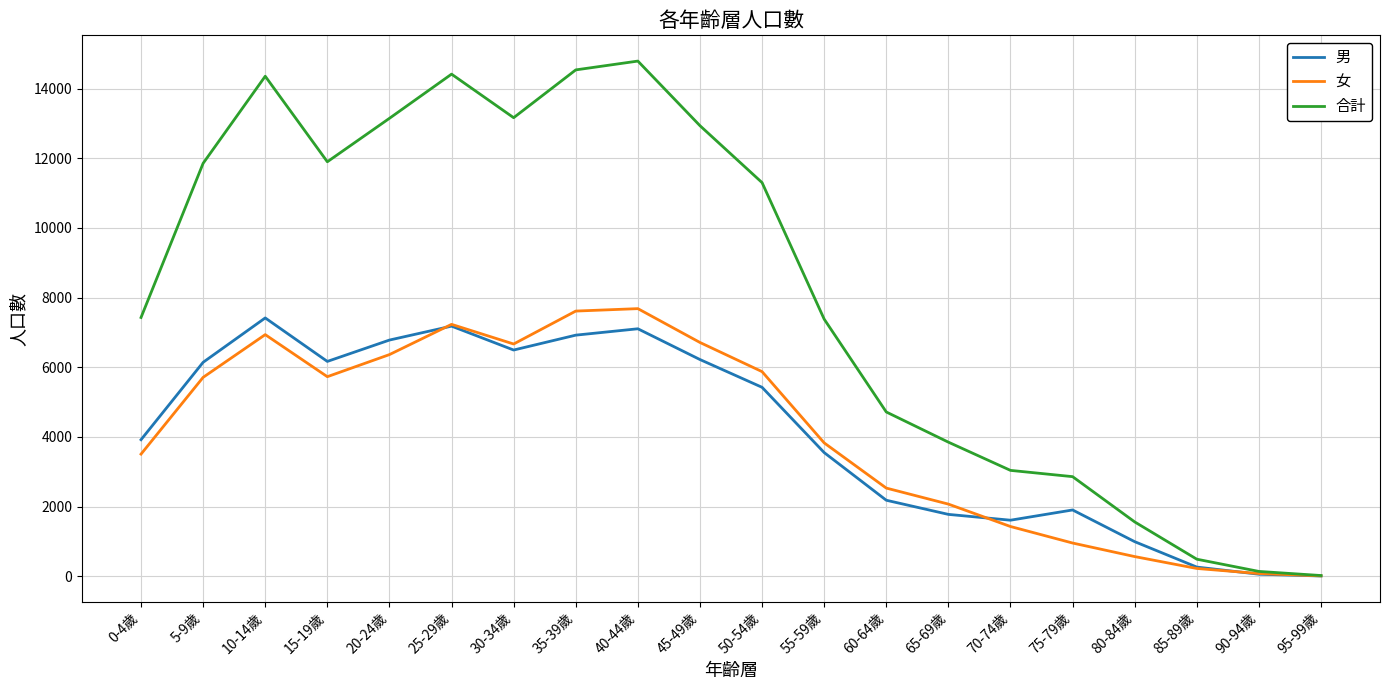

The value of 合計 at 45-49歲 is 7496. True or false?

False